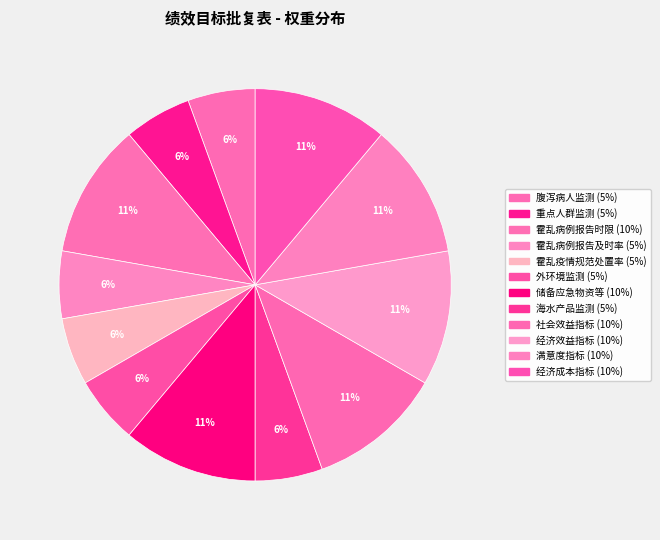

How many slices are in this pie chart?

12